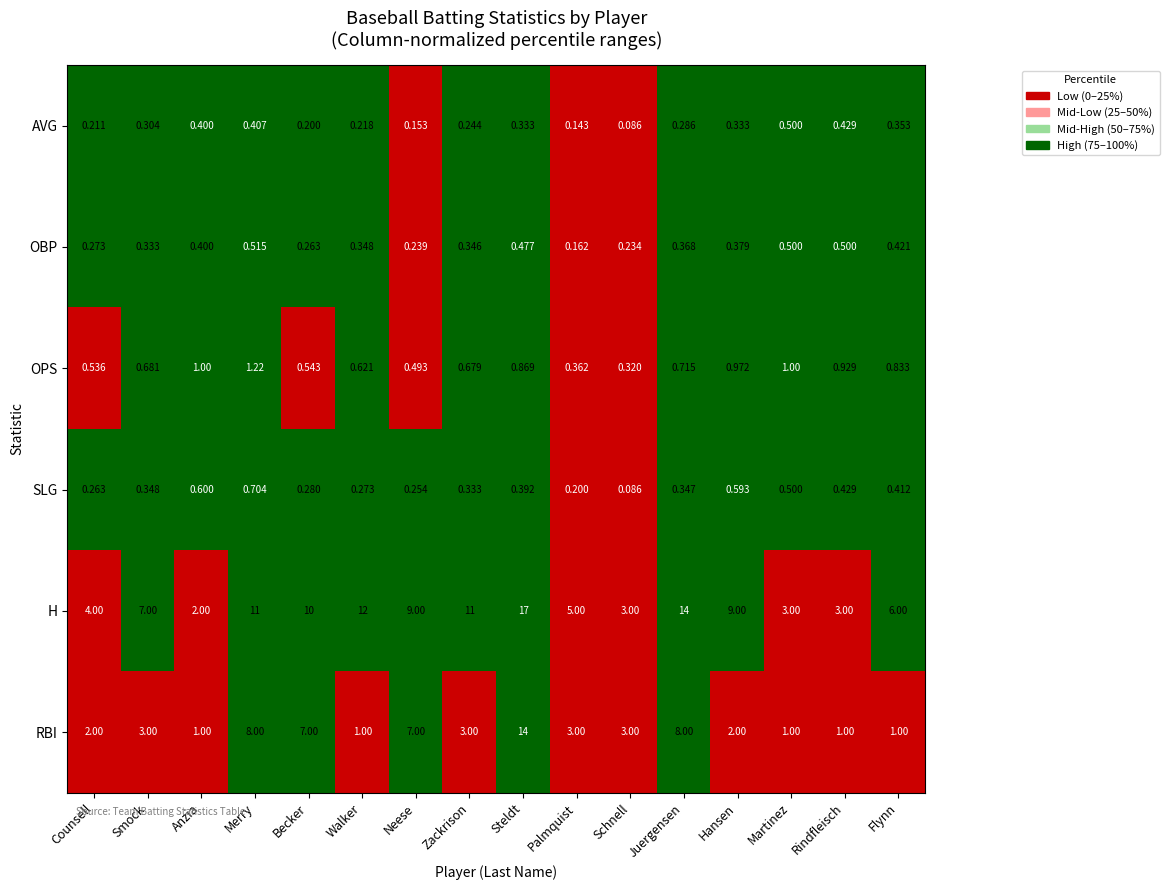

Count the number of categories in the chart.

16